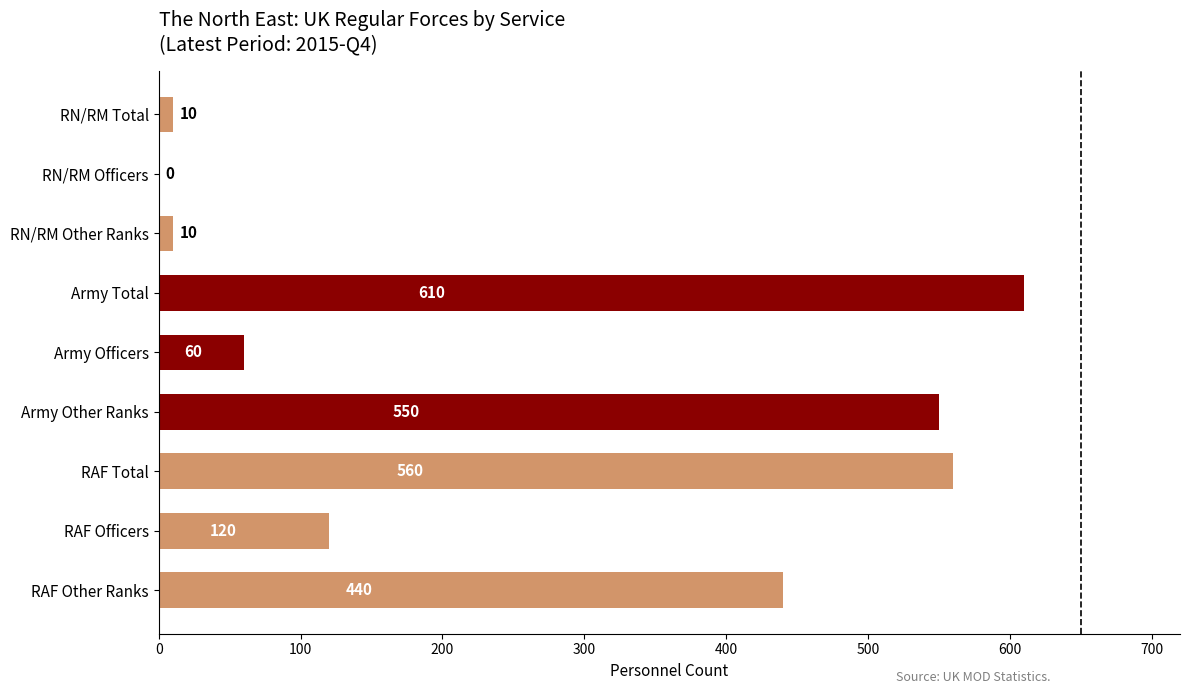

Are the bars horizontal?

Yes